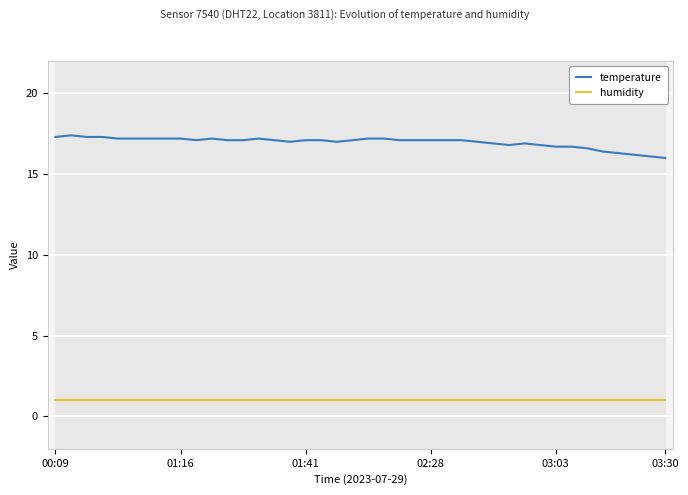

True or false: temperature has more than 1 points higher than both neighbors.

True